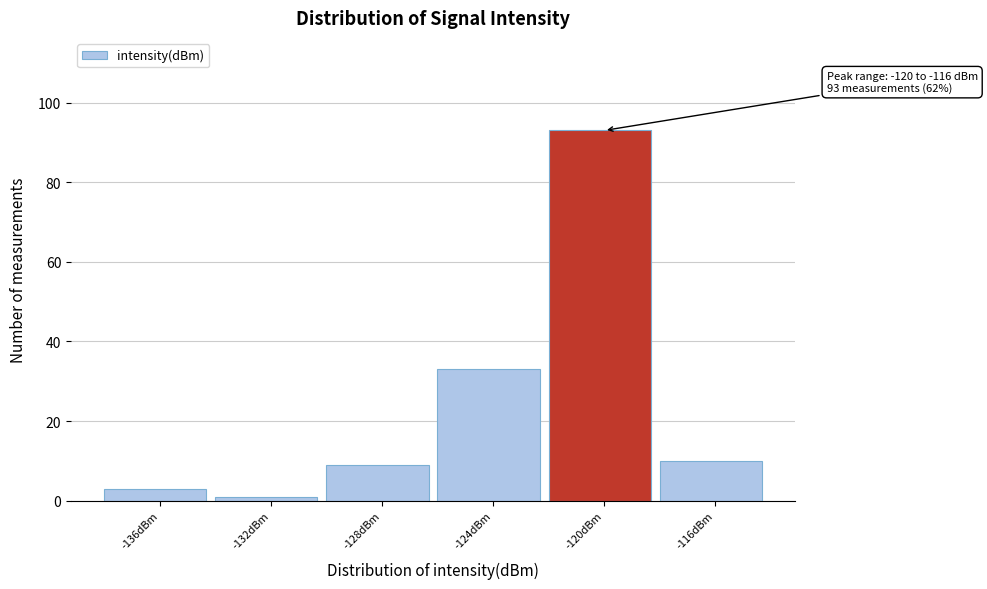

Reading left to right, extract all data points from this chart.

-136dBm=3	-132dBm=1	-128dBm=9	-124dBm=33	-120dBm=93	-116dBm=10